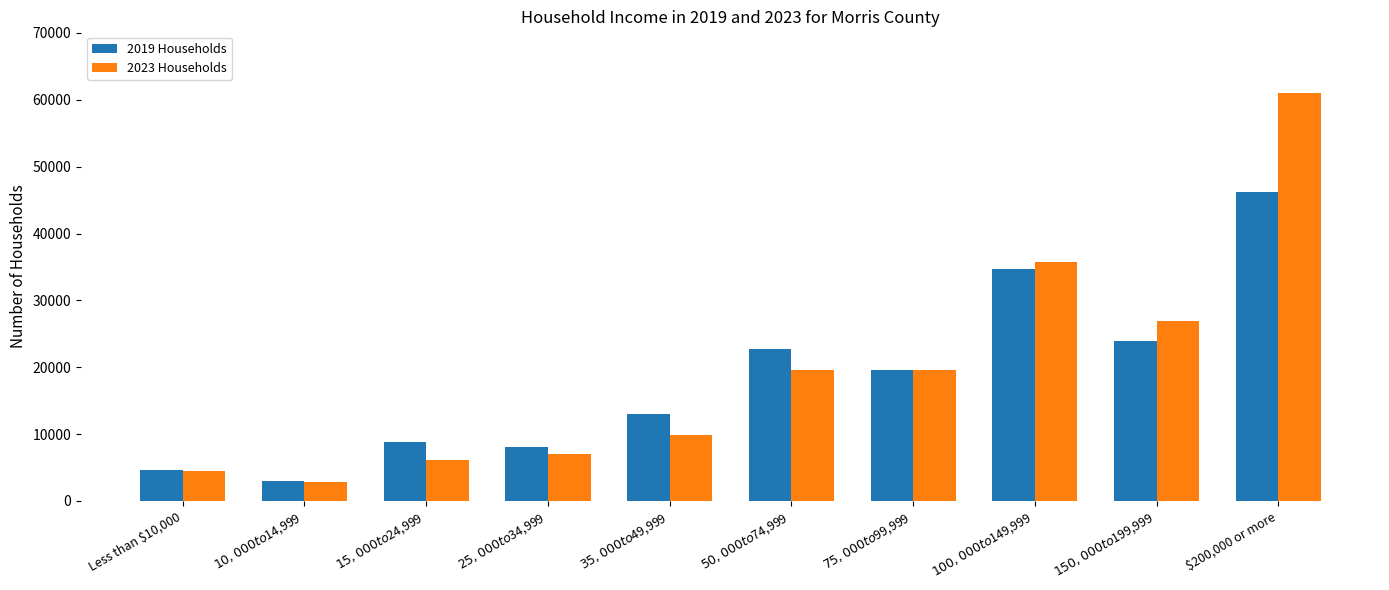

What is the sum of all 2019 Households values?

184885